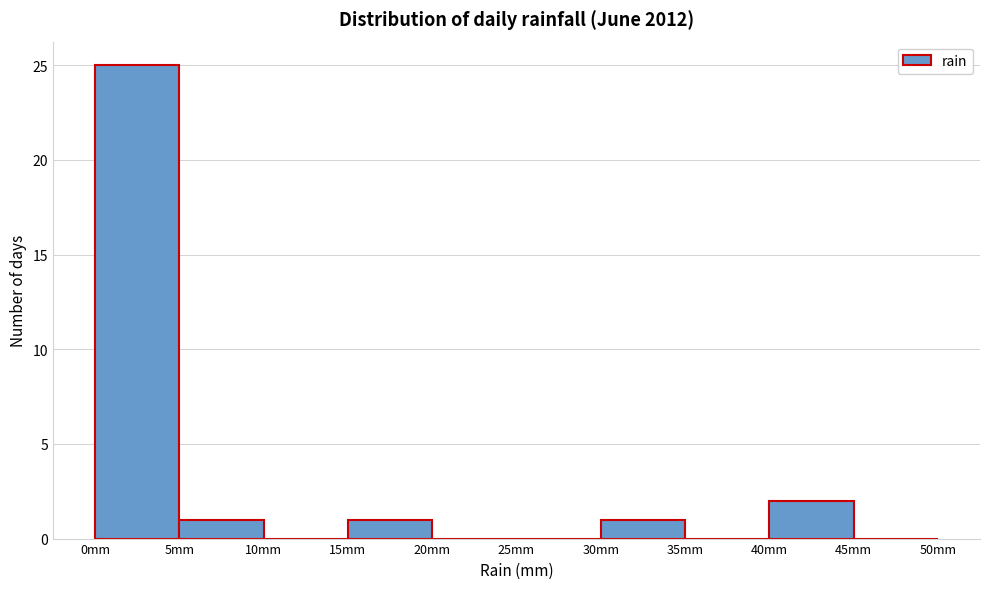

Reading left to right, list every bar in this chart as the range it spans on the x-axis followed by its height. The values are not printed on the chart, so give them approximately, as read against the axis.

0 to 5: 25
5 to 10: 1
10 to 15: 0
15 to 20: 1
20 to 25: 0
25 to 30: 0
30 to 35: 1
35 to 40: 0
40 to 45: 2
45 to 50: 0